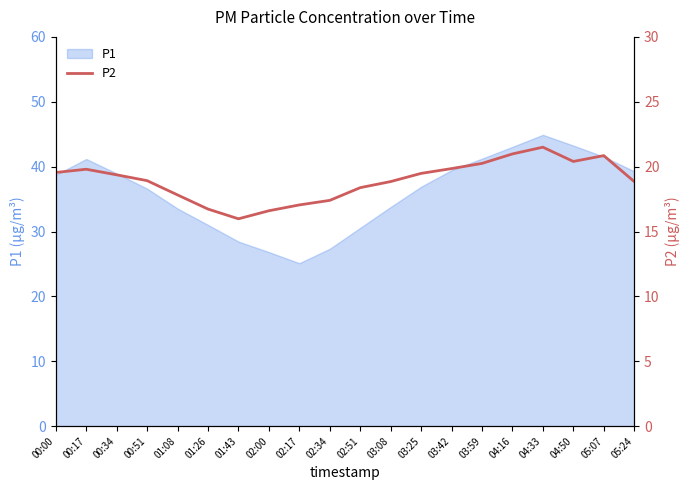

What is the maximum value for P1?

44.9